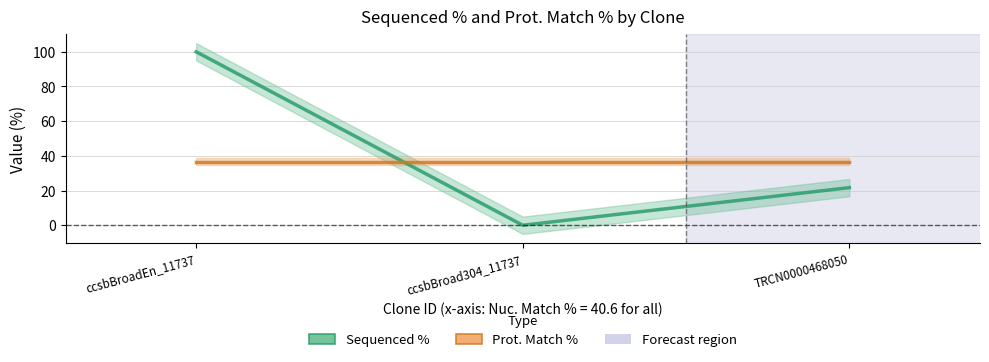

At which label is Prot. Match % closest to 36?

ccsbBroadEn_11737